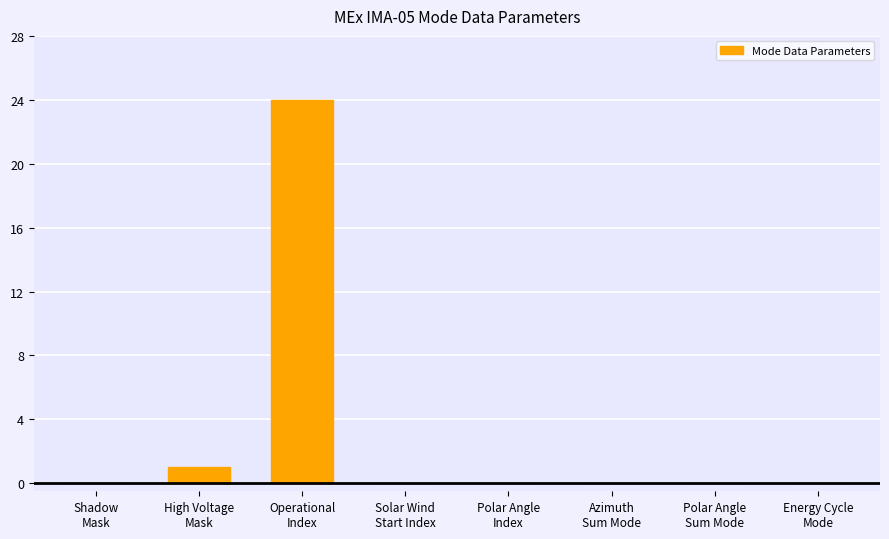

What is the sum of all values?

25